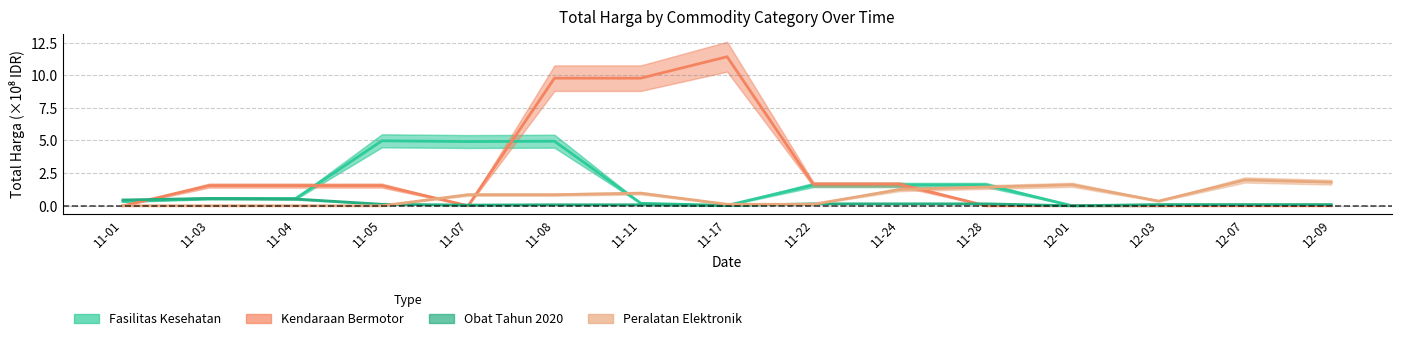

Which series has the widest spread of values?

Kendaraan Bermotor